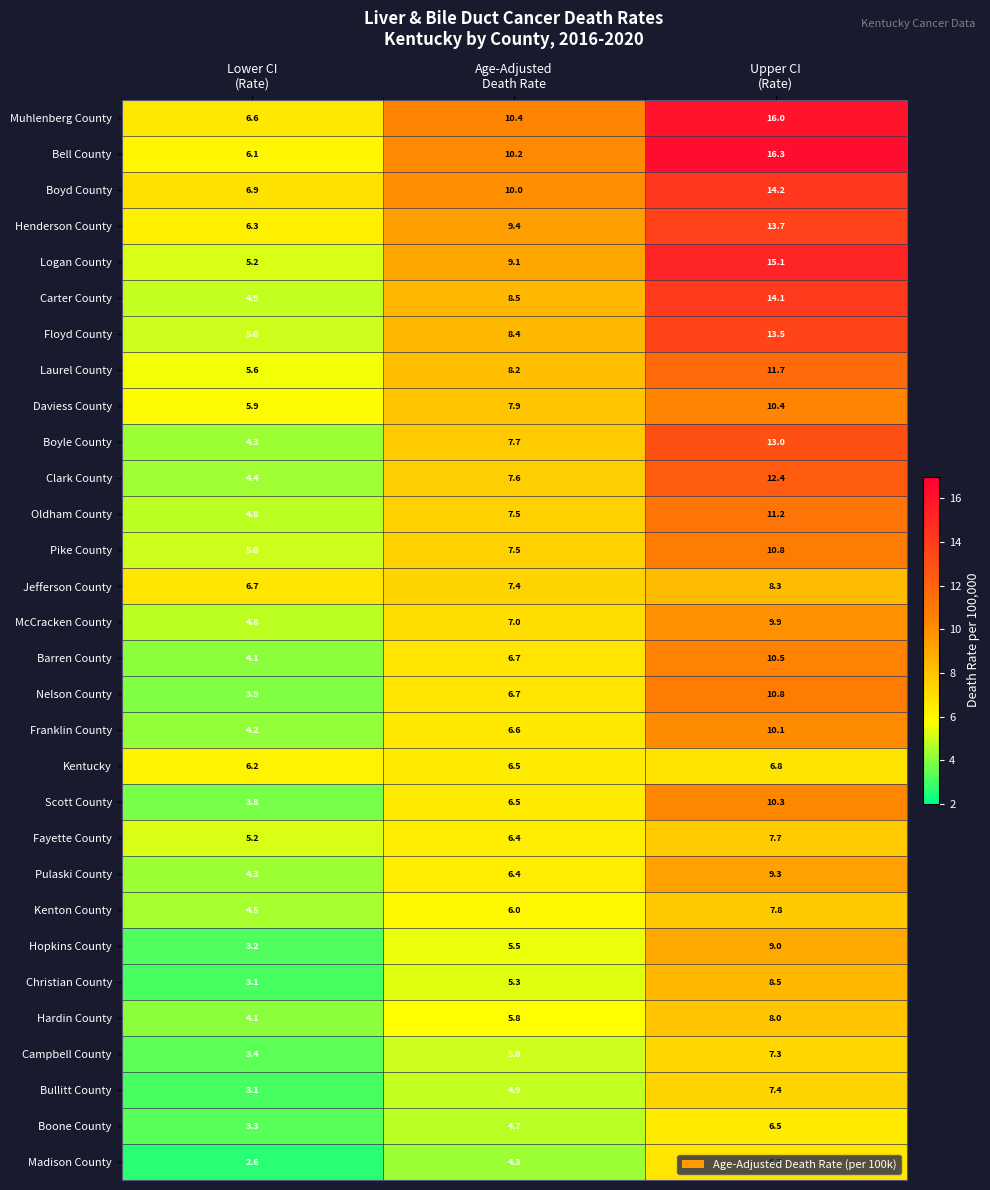

Which series has the largest range (max minus min)?

Bell County